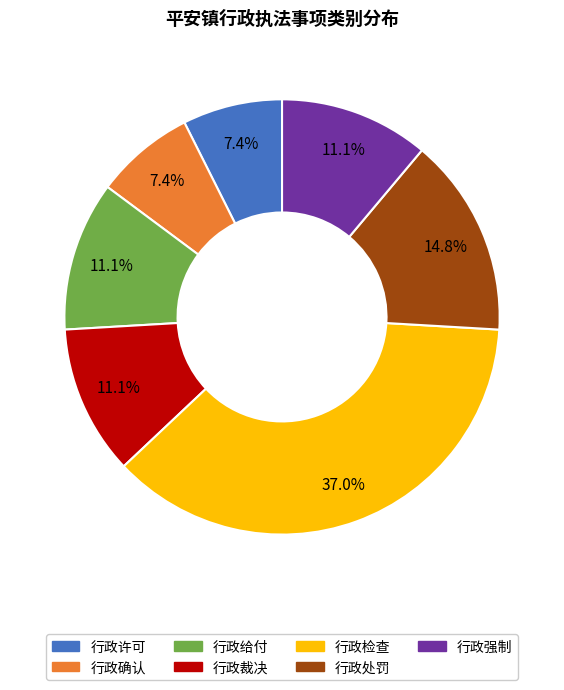

True or false: 行政处罚 accounts for 1% of the total.

False